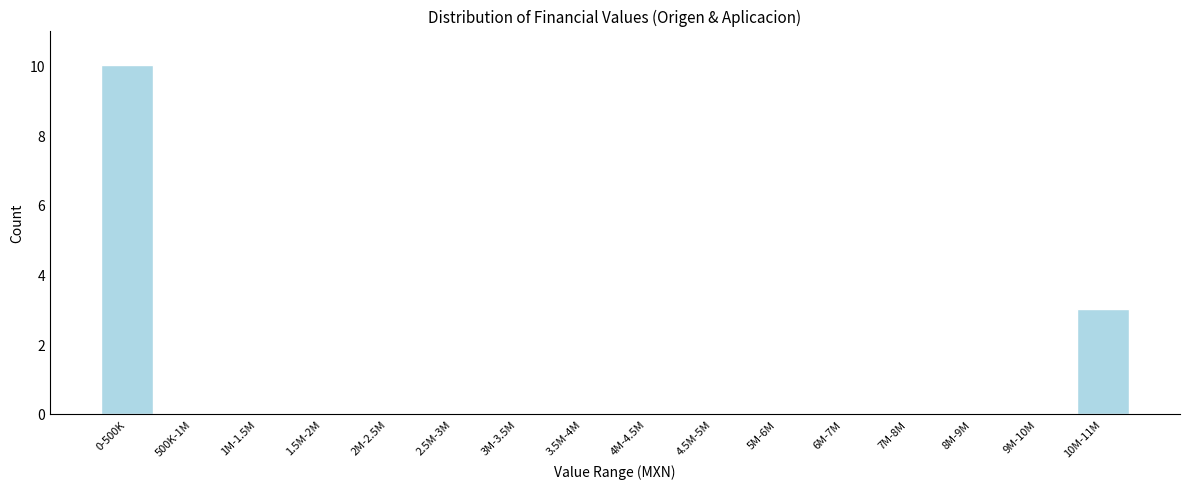

Reading left to right, extract all data points from this chart.

0-500K=10	500K-1M=0	1M-1.5M=0	1.5M-2M=0	2M-2.5M=0	2.5M-3M=0	3M-3.5M=0	3.5M-4M=0	4M-4.5M=0	4.5M-5M=0	5M-6M=0	6M-7M=0	7M-8M=0	8M-9M=0	9M-10M=0	10M-11M=3